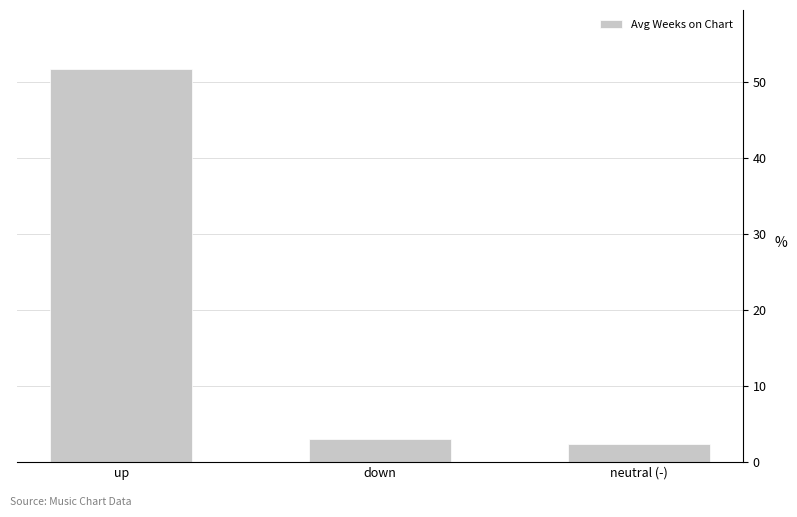

True or false: the data shows 2.4 at neutral (-).

True